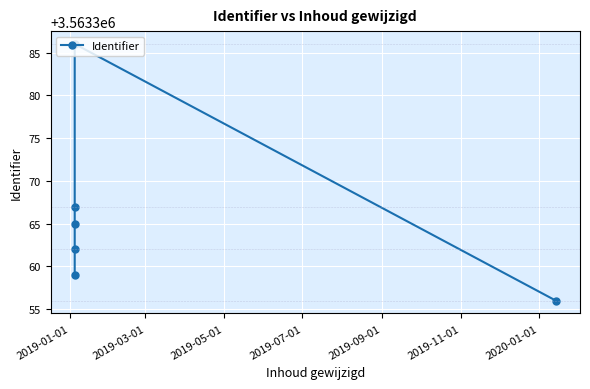

Reading left to right, list all the values displayed in this chart.

3563359	3563362	3563365	3563367	3563386	3563356